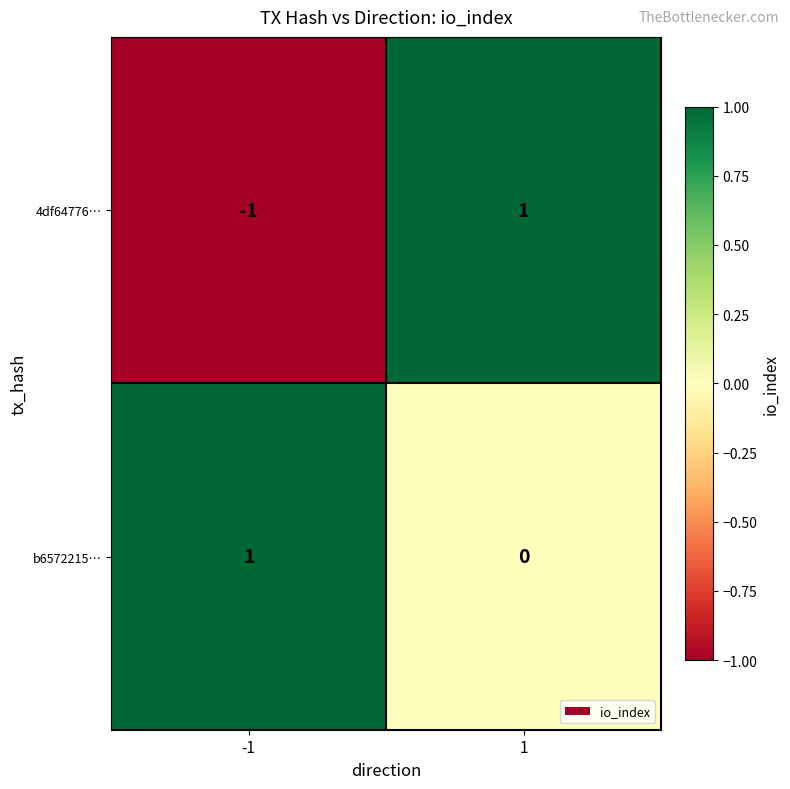

Which series has the widest spread of values?

4df64776…